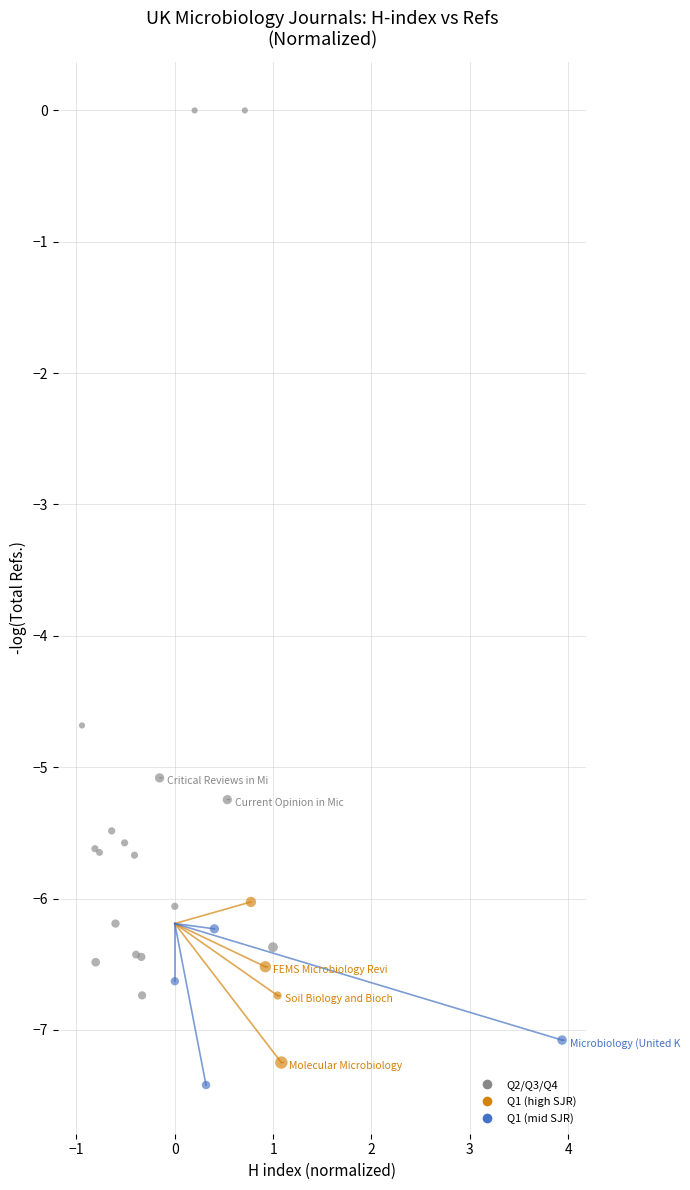

What Y value in the scatter plot is closest to -3?

-4.7